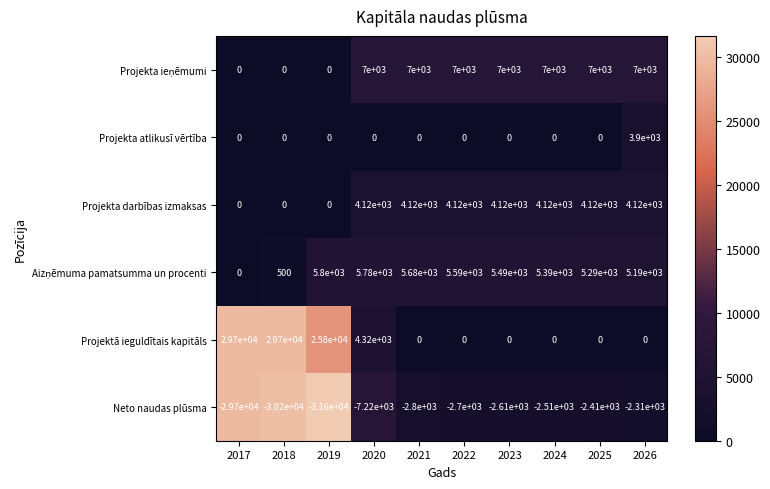

What is the approximate value of Projektā ieguldītais kapitāls at 2017, to the nearest 10?

29700